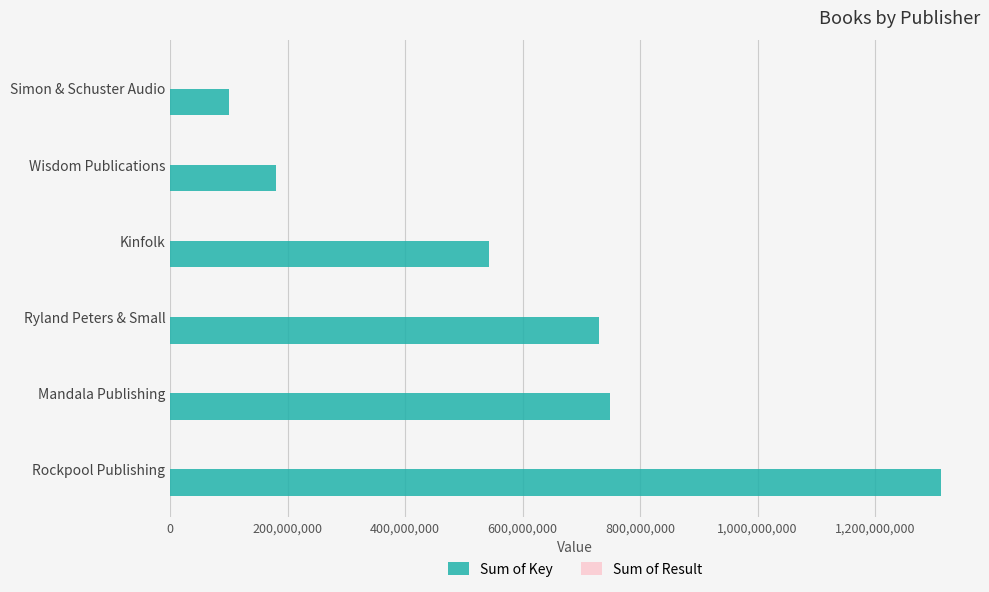

Which category has the highest value in the Sum of Key series?

Rockpool Publishing